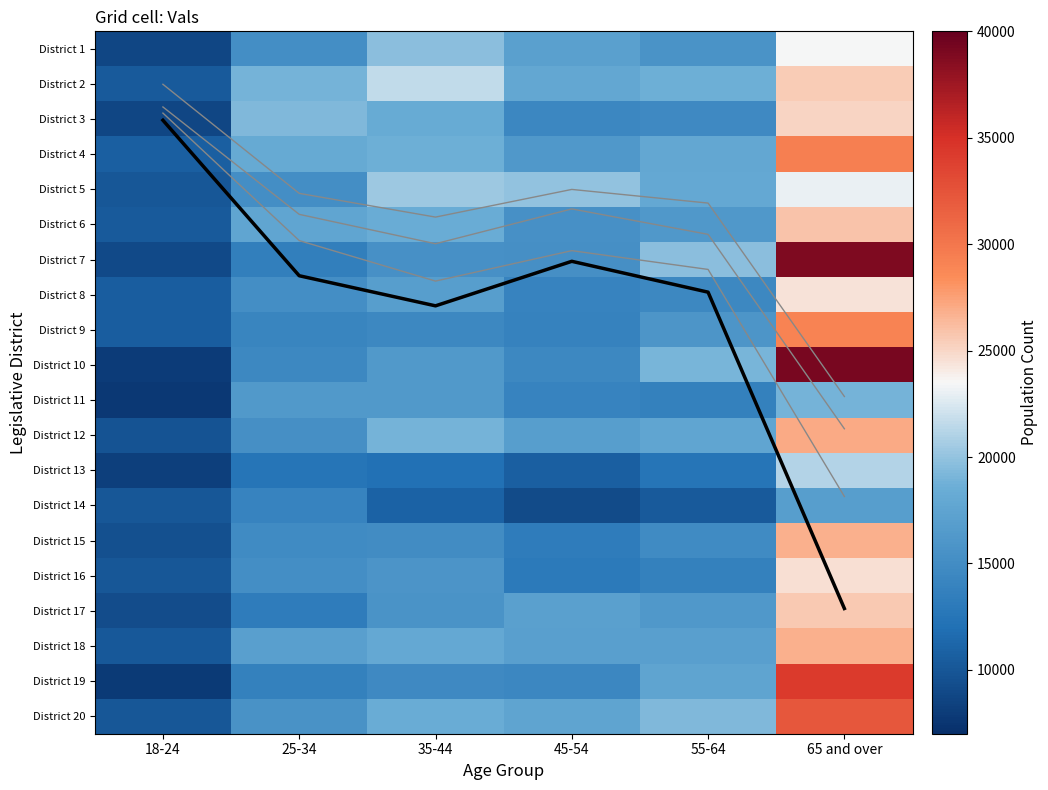

Is it true that District 1 equals 23490.0 at 65 and over?

True